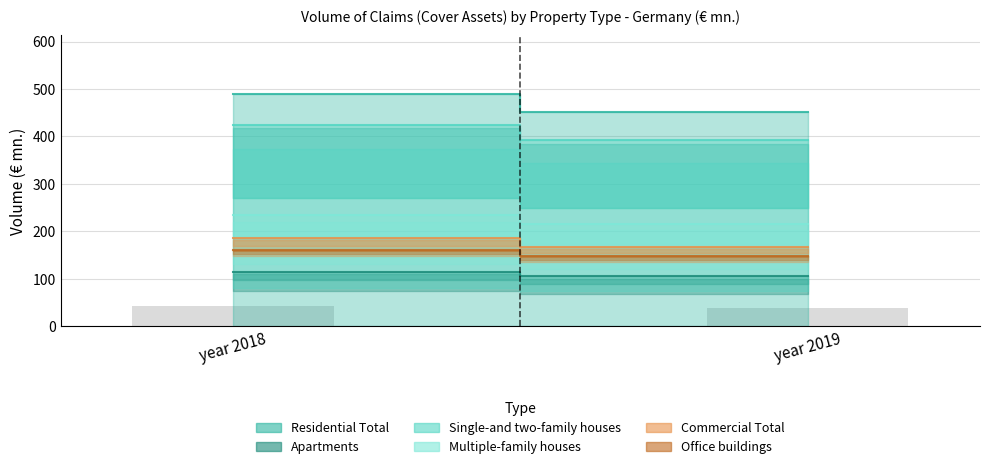

What is the minimum value shown in the chart?

37.6